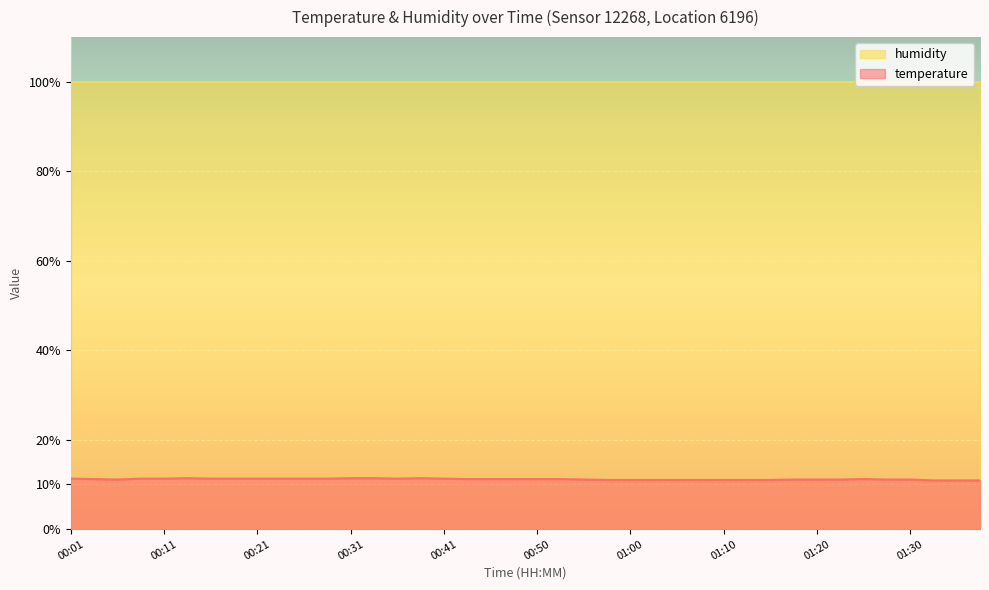

What is the value of the 32nd point from the left?

11.1